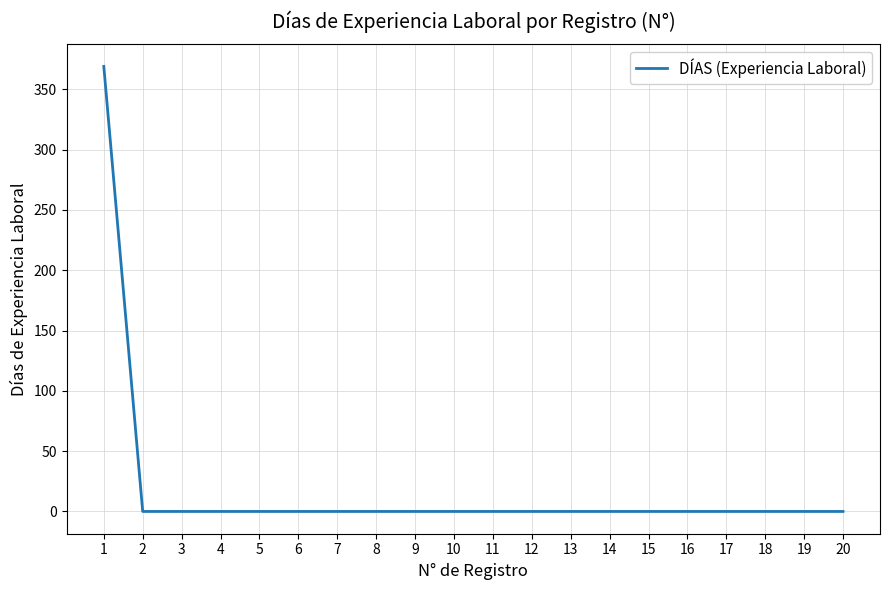

What is the greatest value displayed?

369